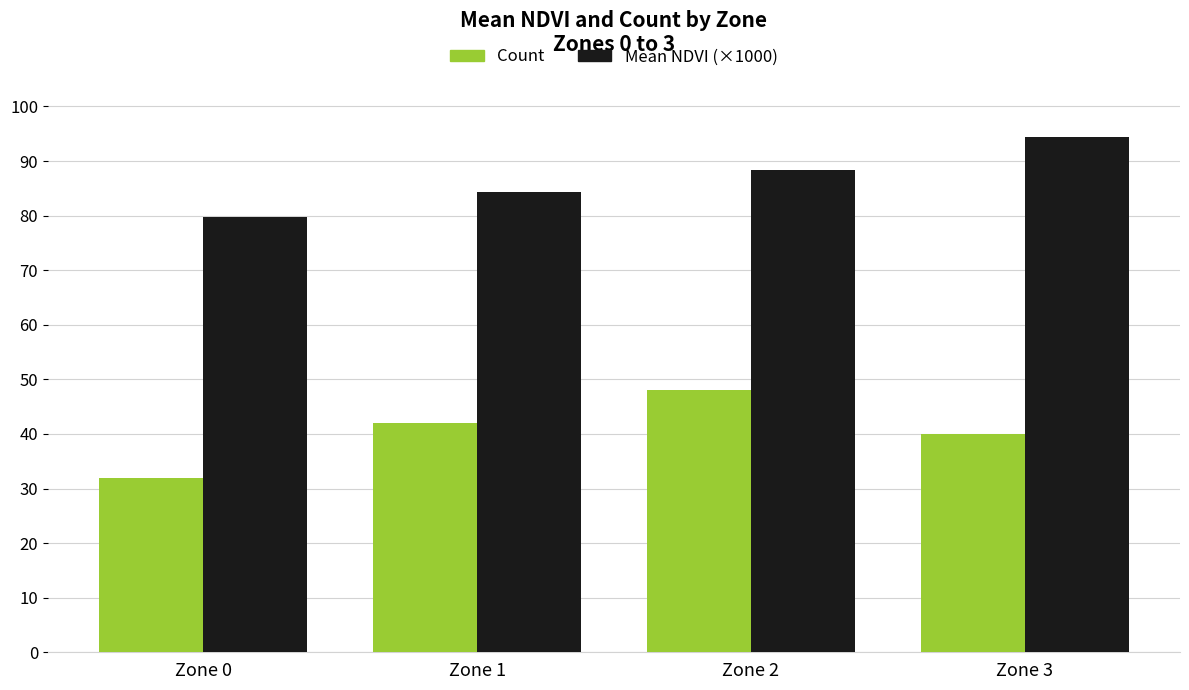

What is the sum of the Mean NDVI (×1000) values at Zone 2 and Zone 0?

168.0